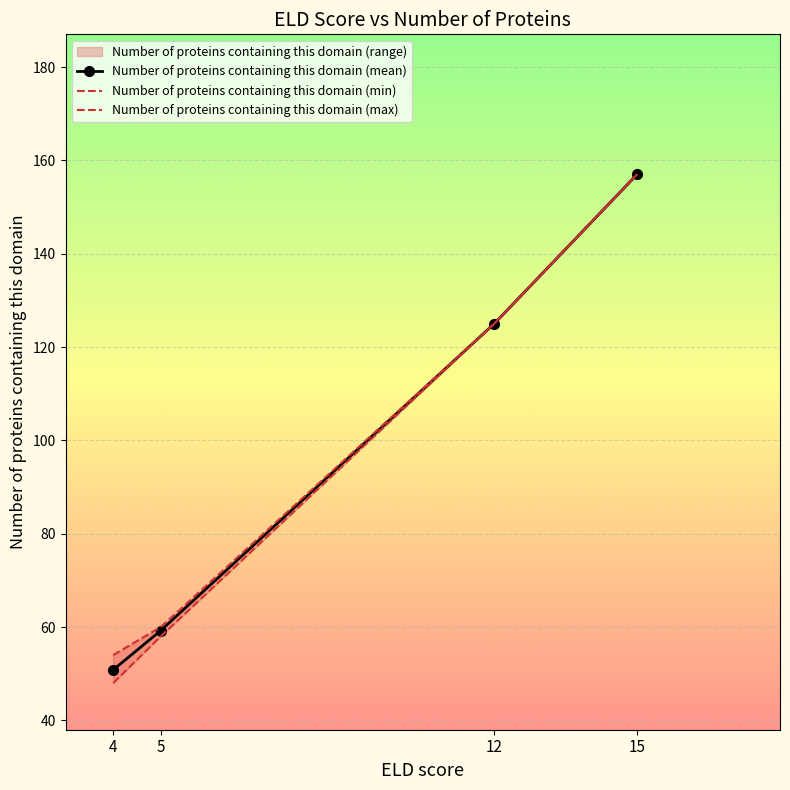

The value of Number of proteins containing this domain (min) at 5 is 58.0. True or false?

True